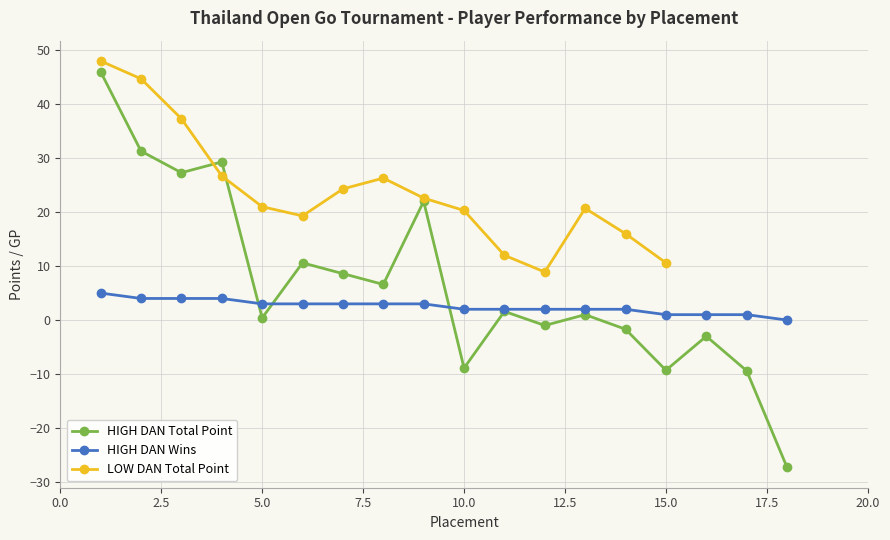

How many interior local peaks does the HIGH DAN Total Point series have?

6